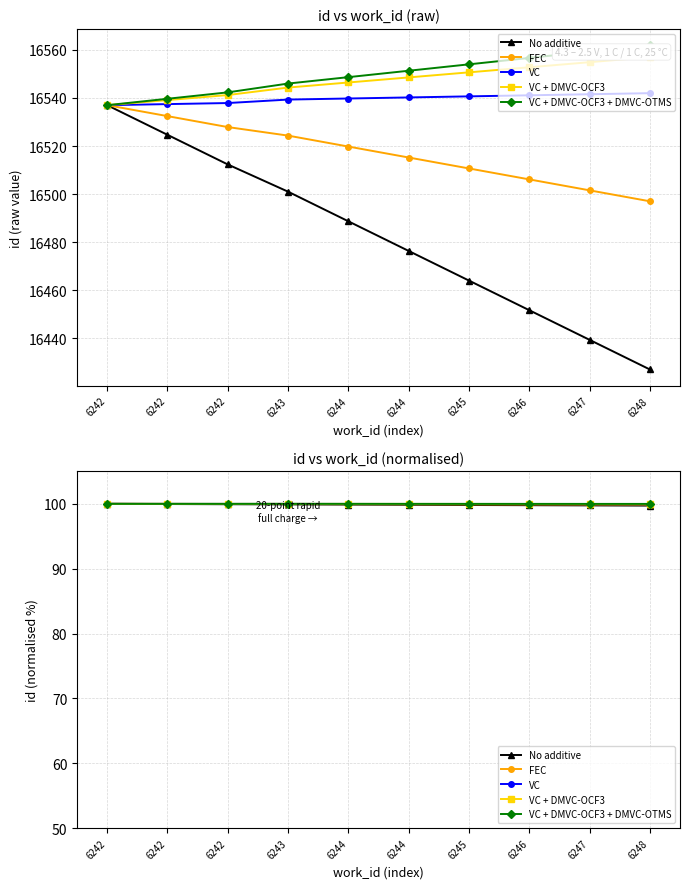

What is the difference between the second highest and second lowest values in the No additive series?

0.2